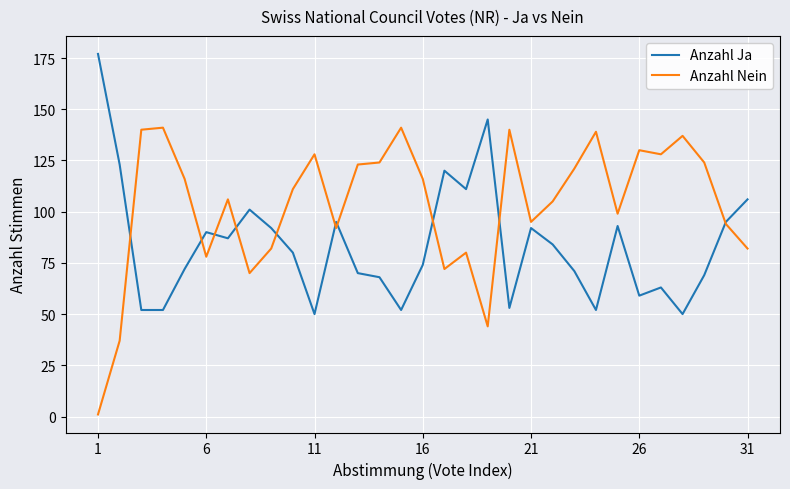

What is the average value of the Anzahl Ja series?

84